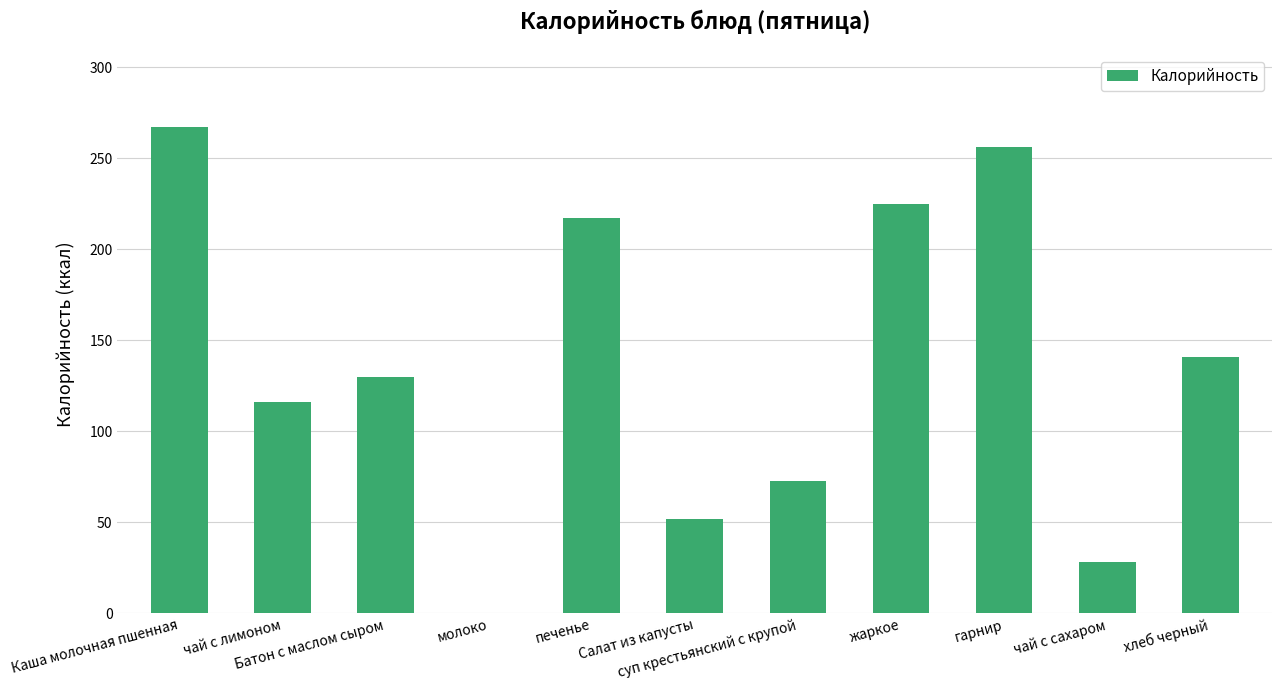

Are the bars grouped side by side (vs. stacked)?

No